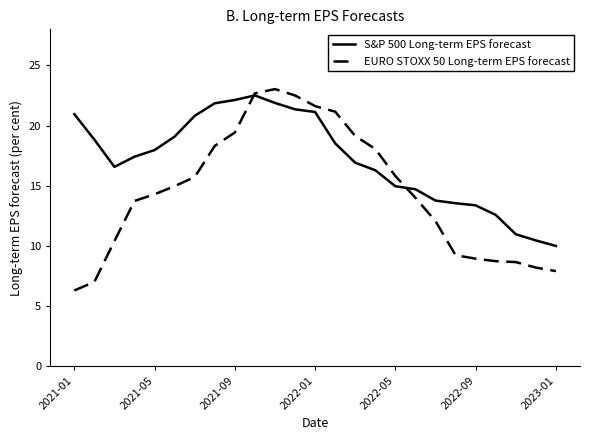

What is the smallest value displayed?

6.3